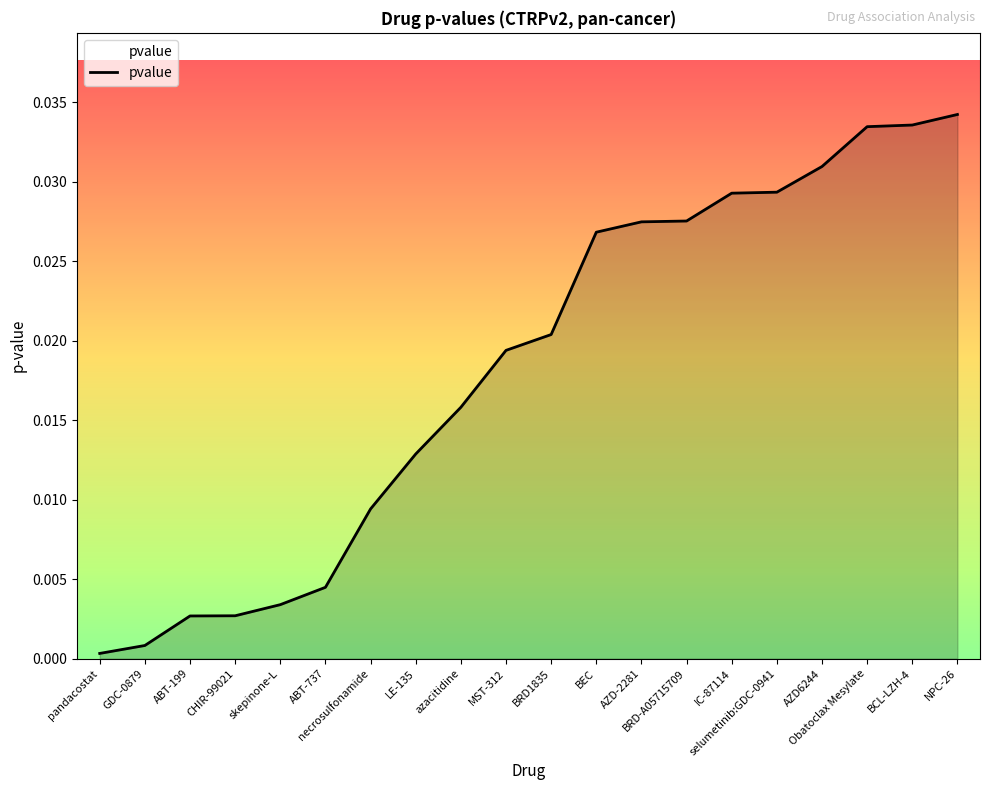

Does the chart have visible grid lines?

No